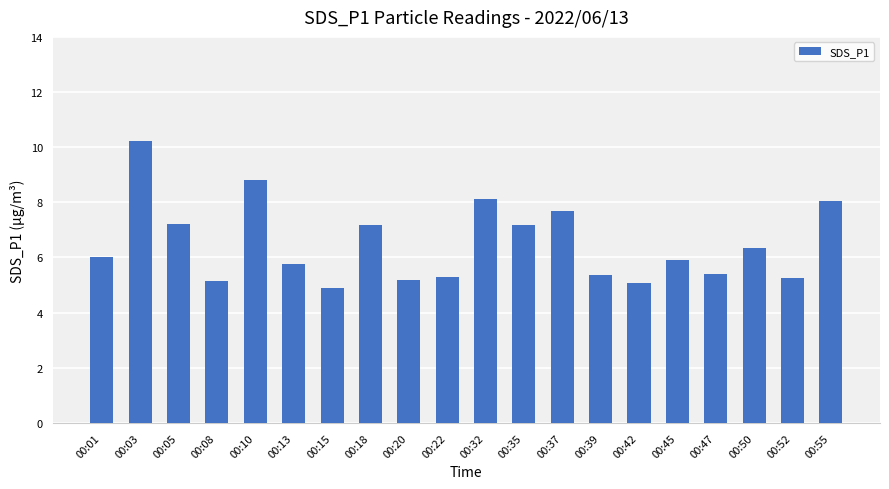

What is the difference between the second highest and second lowest values?

3.7